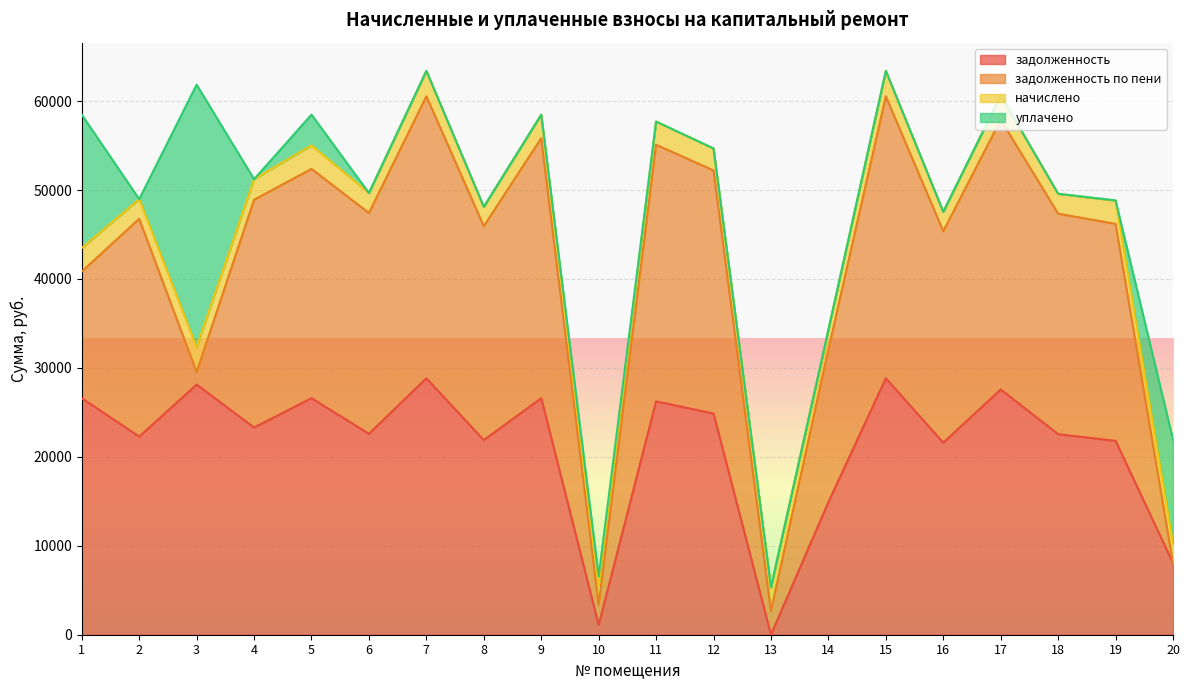

What are all the series names shown in the legend?

задолженность, задолженность по пени, начислено, уплачено